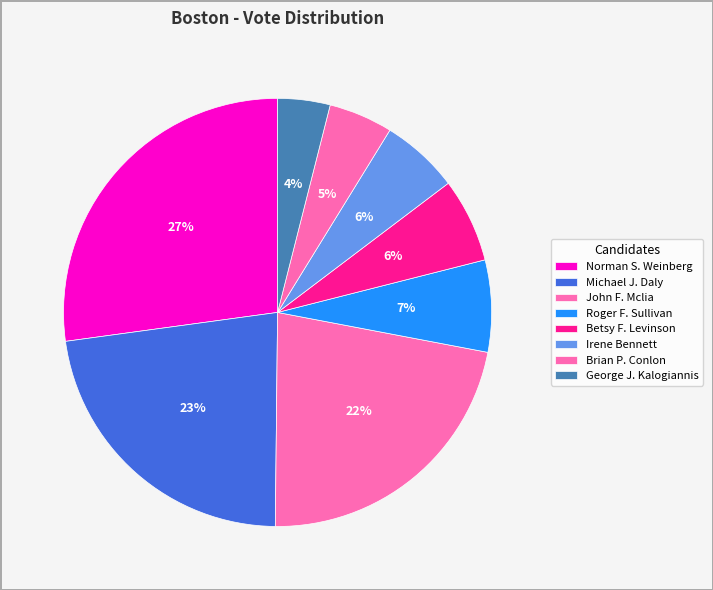

How many segments does this pie chart have?

8